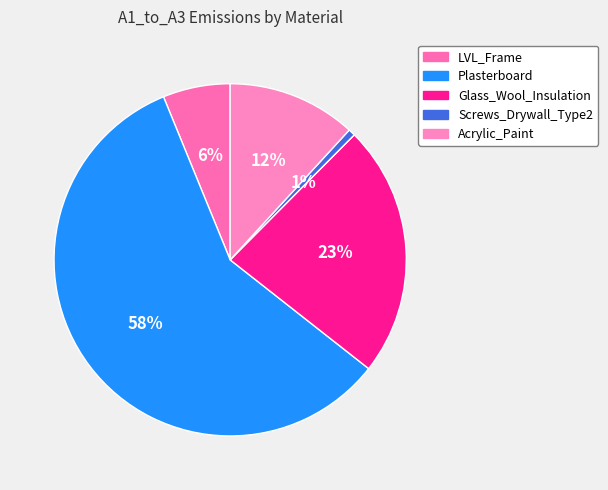

Do Screws_Drywall_Type2 and LVL_Frame together represent more than half of the pie?

No